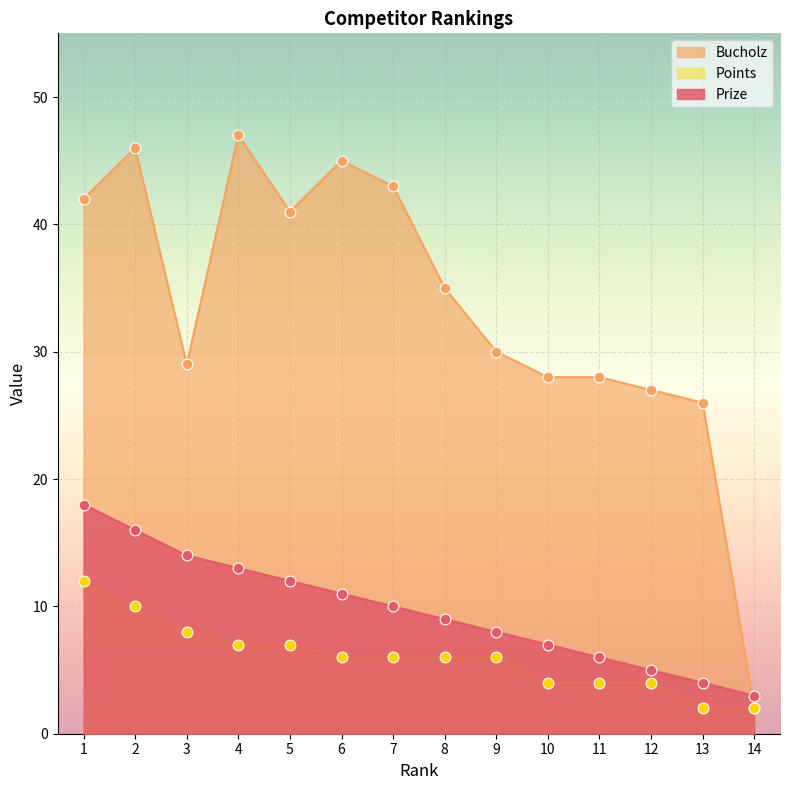

Which series has the widest spread of Y values?

Bucholz